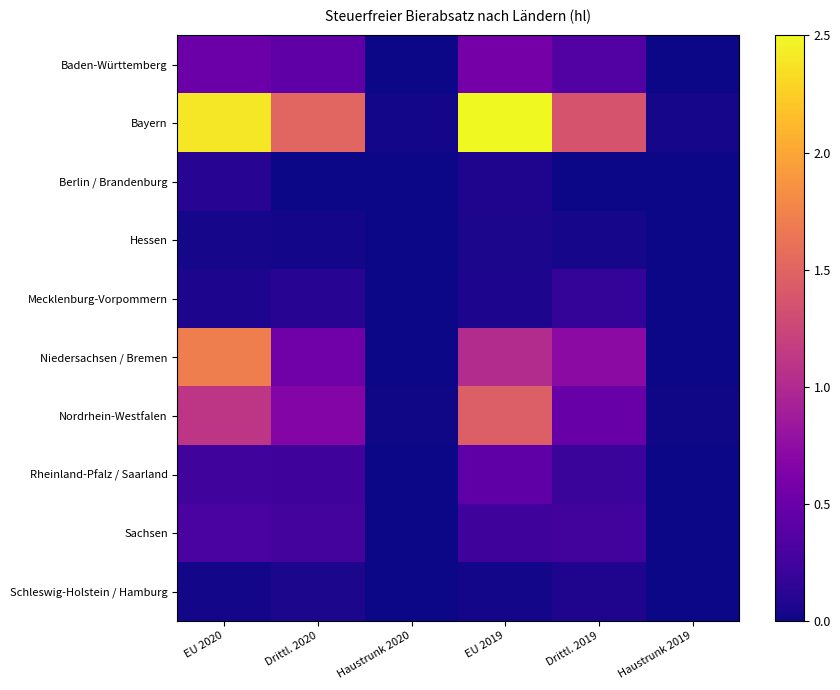

Between EU 2020 and Drittl. 2020, which series saw the biggest shift?

Niedersachsen / Bremen